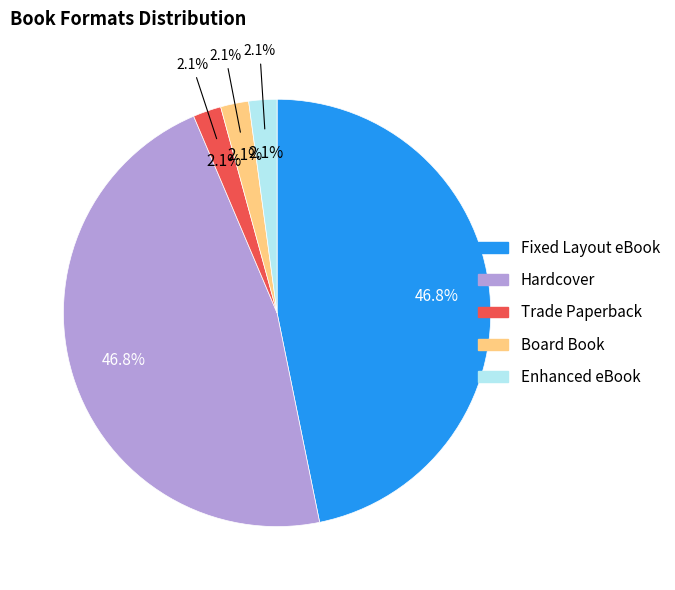

What percentage is the Hardcover slice, to the nearest percent?

47%